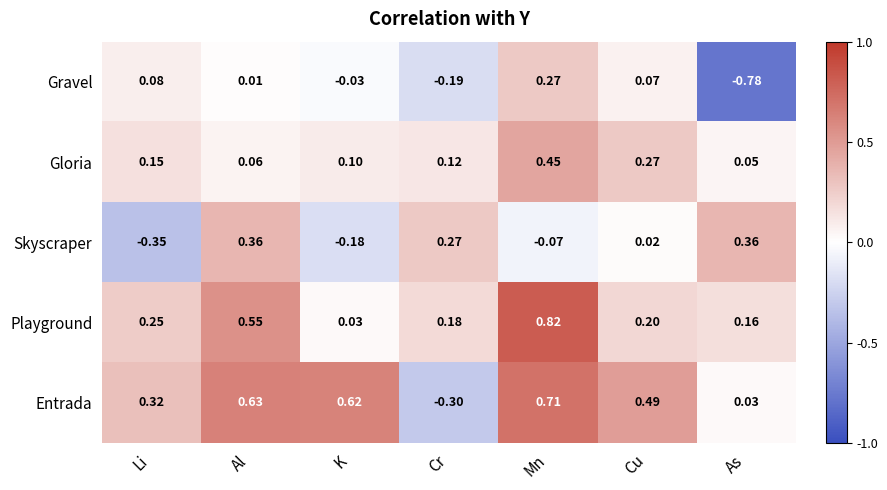

Count the number of data series in this chart.

5